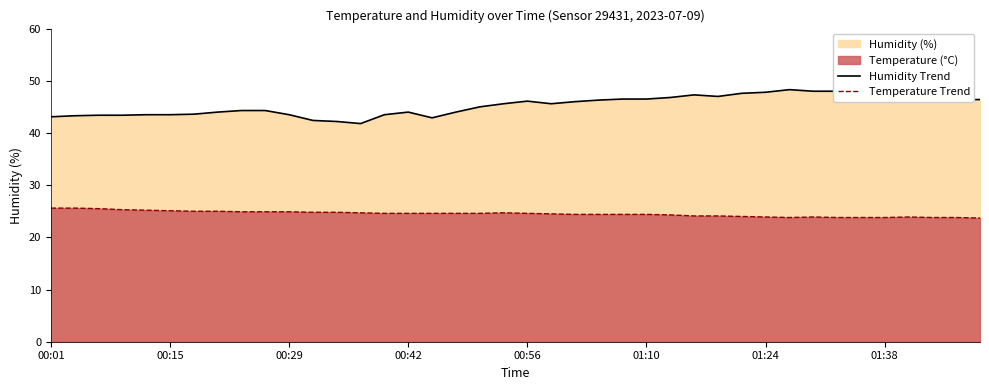

The value of Temperature Trend at 00:15 is 44.8. True or false?

False